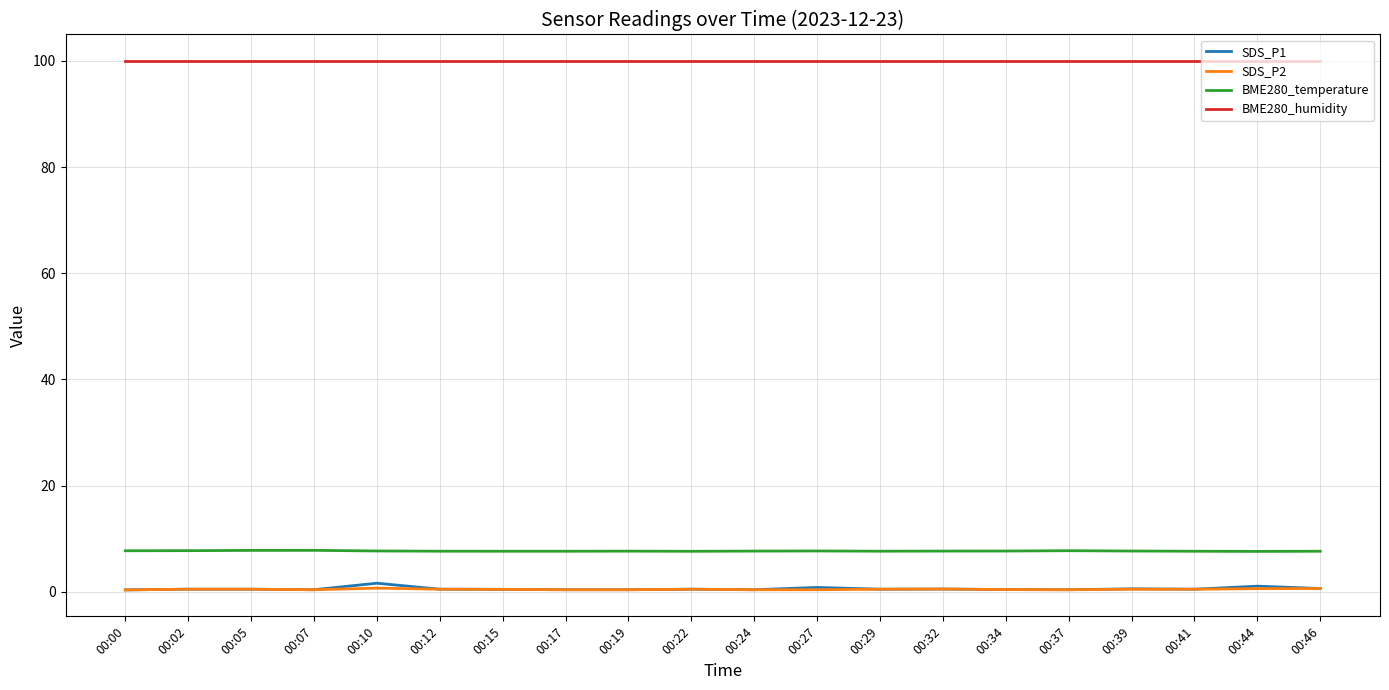

What is the greatest value displayed?

100.0